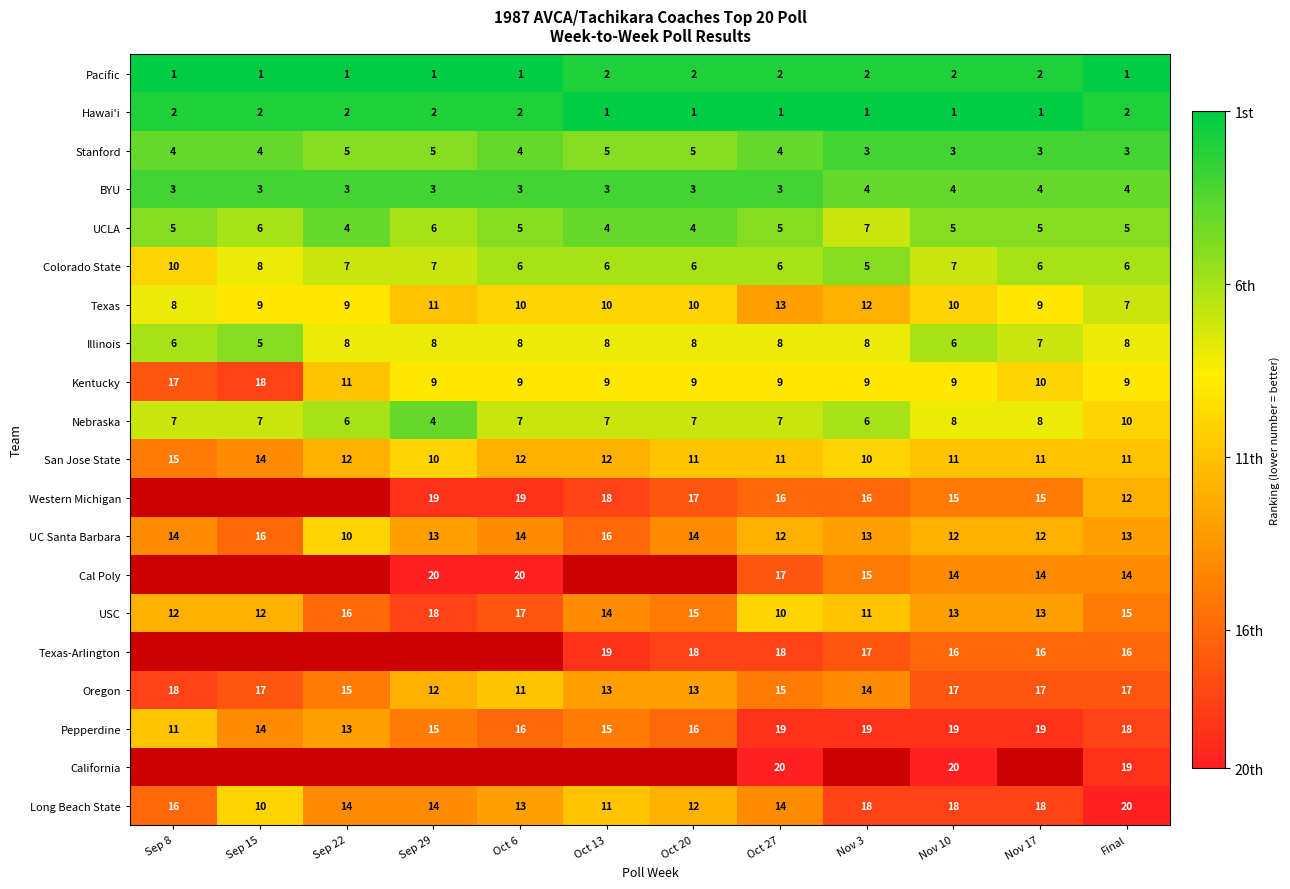

What is the approximate value of Stanford at Oct 20?

5